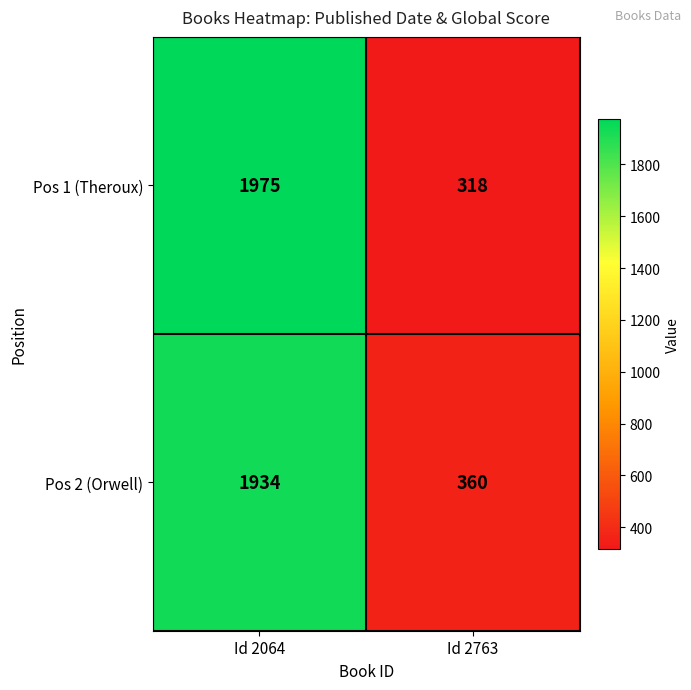

Which category has the lowest value across all series?

Id 2763